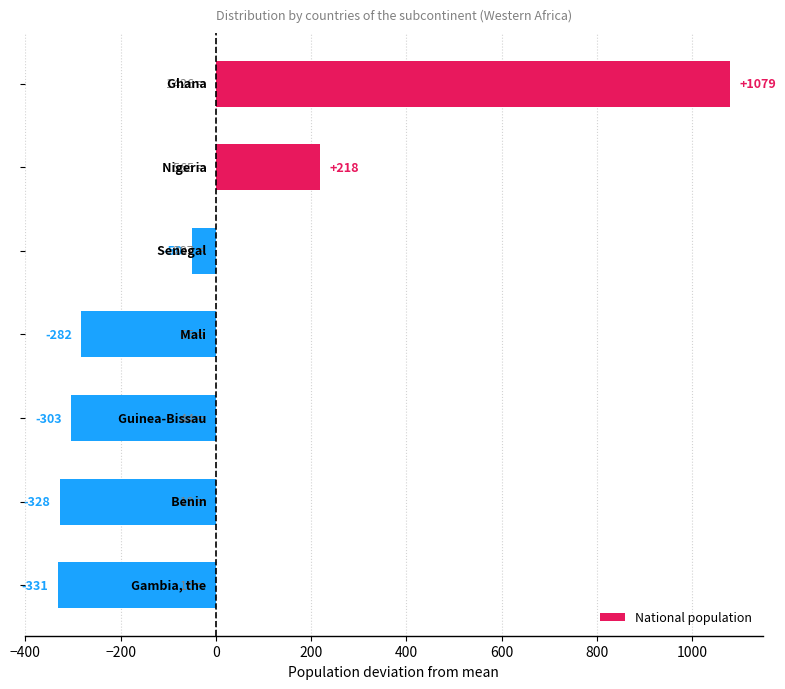

What is the maximum value shown in the chart?

1078.6